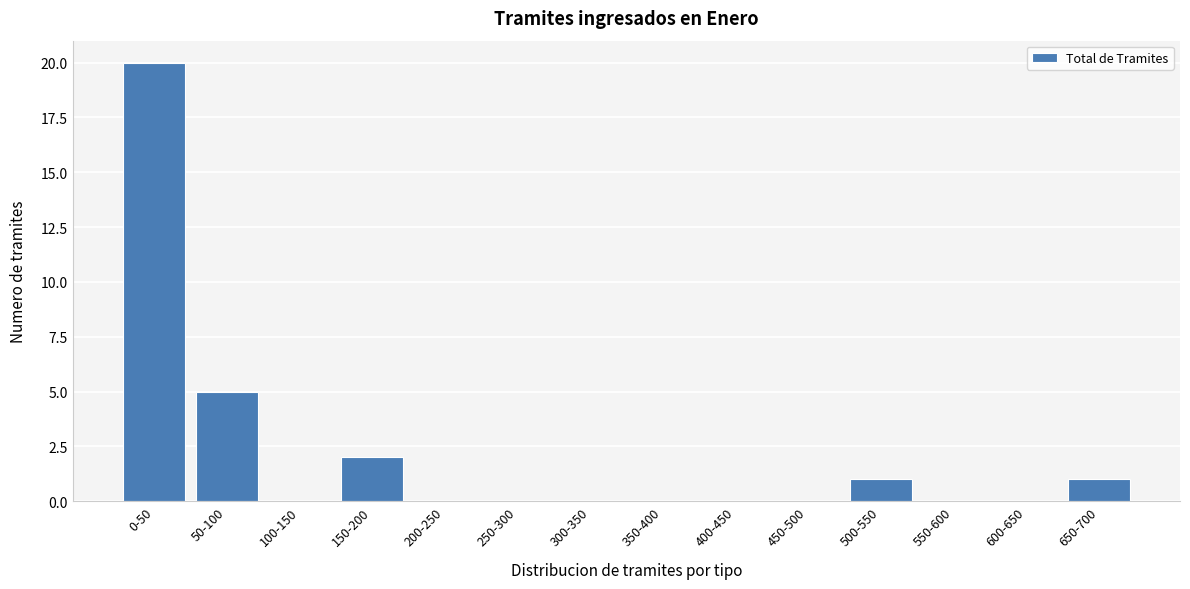

Reading left to right, what are all the values shown in this chart?

0-50=20	50-100=5	100-150=0	150-200=2	200-250=0	250-300=0	300-350=0	350-400=0	400-450=0	450-500=0	500-550=1	550-600=0	600-650=0	650-700=1